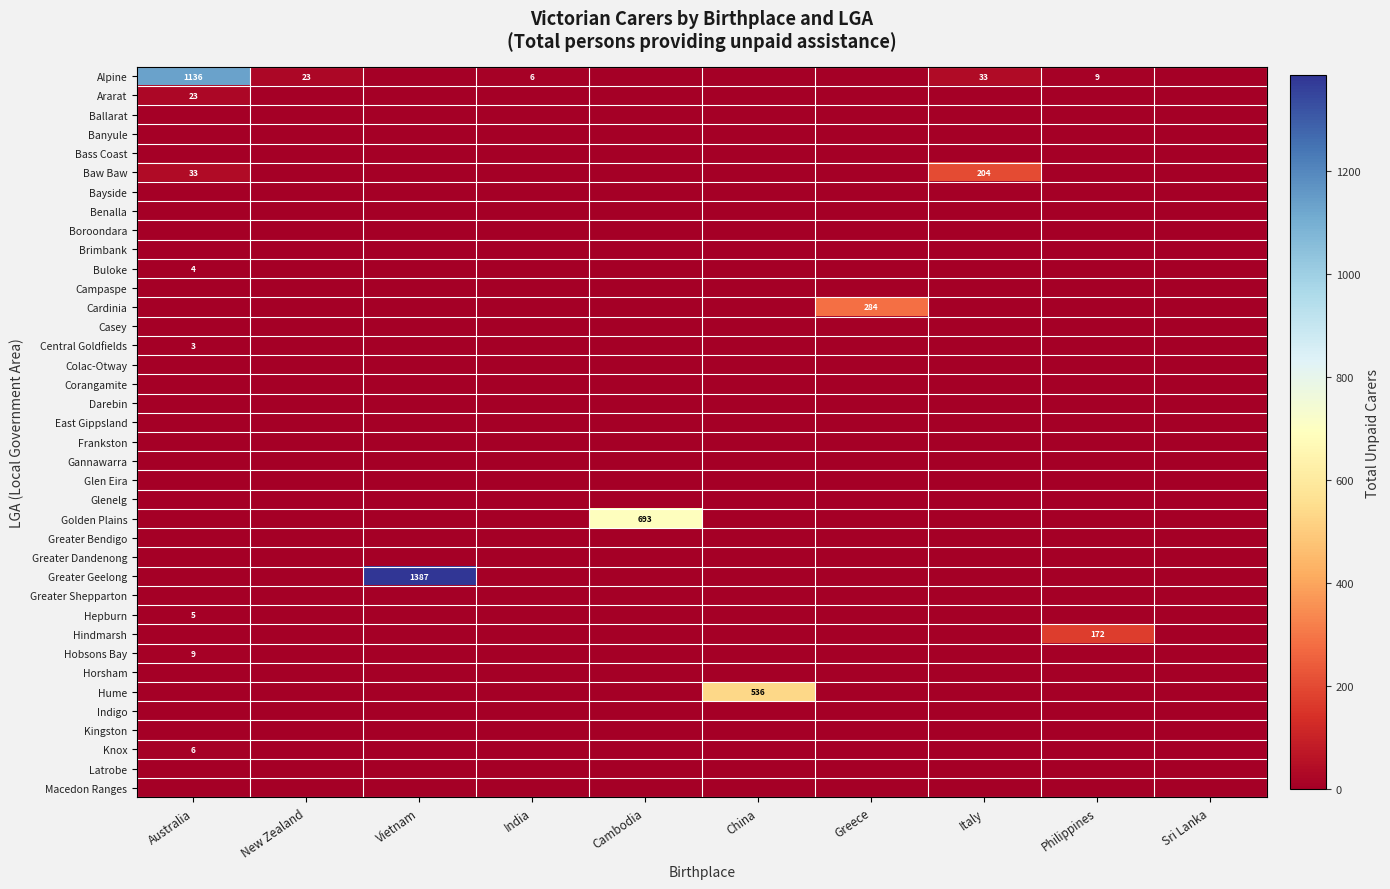

What is the total value across all series at Vietnam?

1387